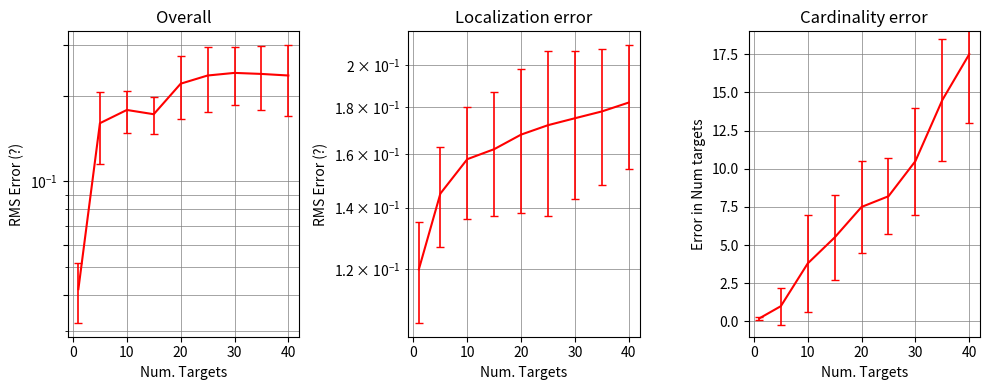

What is the average value of the Localization series?

0.2